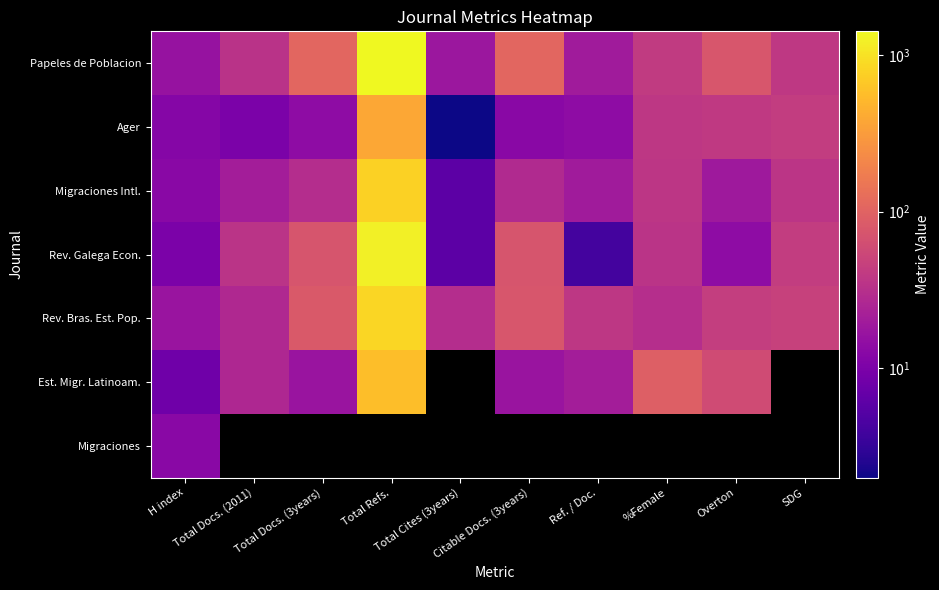

What is the difference between the Ager values at SDG and Total Docs. (2011)?

33.0